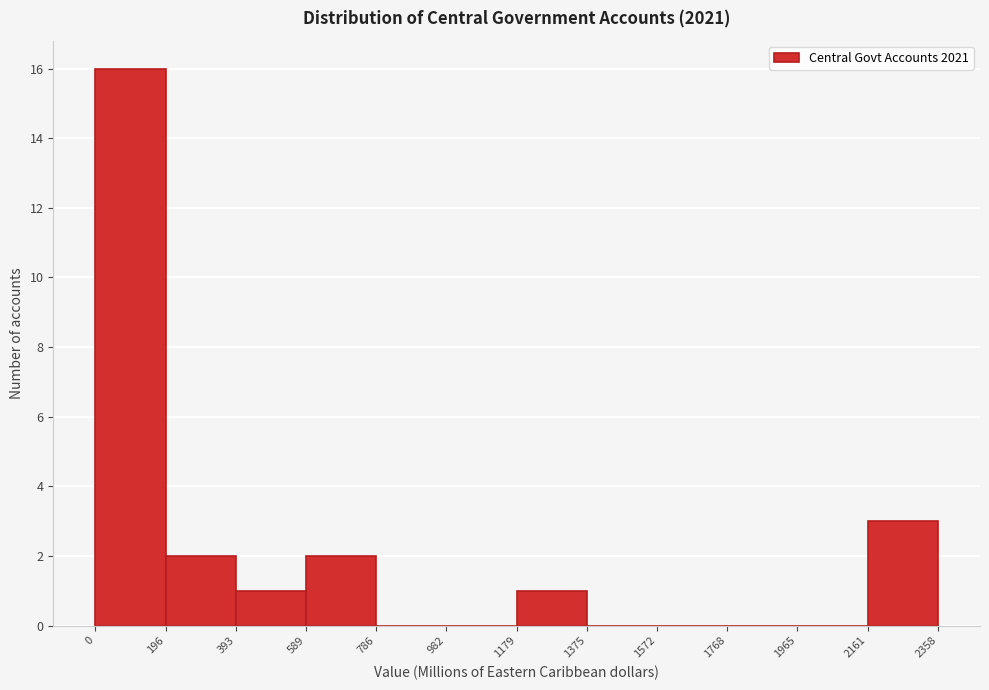

Reading left to right, list every bar in this chart as the range it spans on the x-axis followed by its height. The values are not printed on the chart, so give them approximately, as read against the axis.

0 to 196: 16
196 to 393: 2
393 to 589: 1
589 to 786: 2
786 to 982: 0
982 to 1179: 0
1179 to 1375: 1
1375 to 1572: 0
1572 to 1768: 0
1768 to 1965: 0
1965 to 2161: 0
2161 to 2358: 3